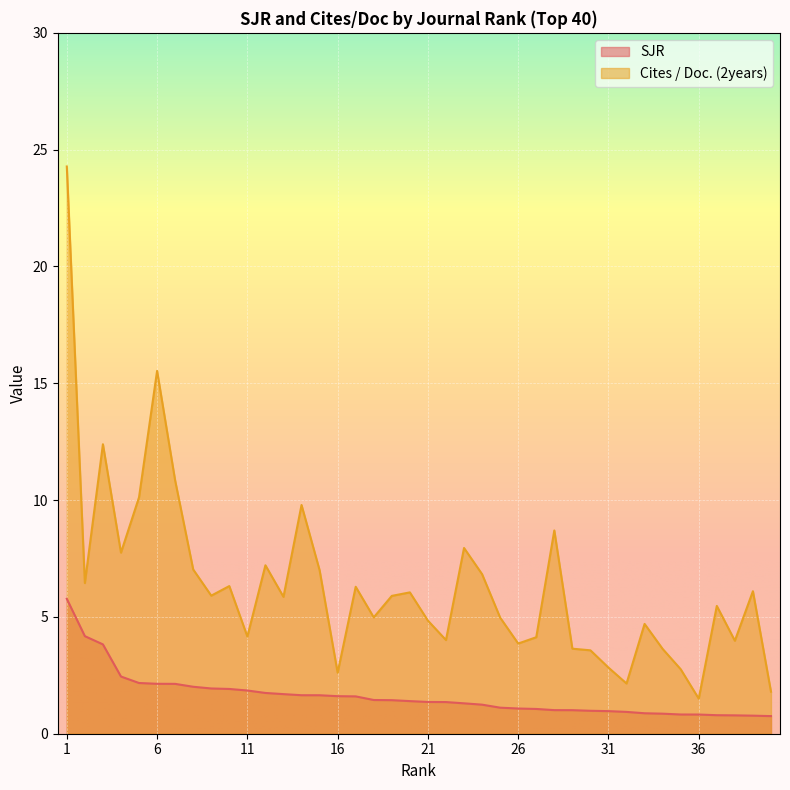

What is the difference between the highest and lowest values at 11?

2.3